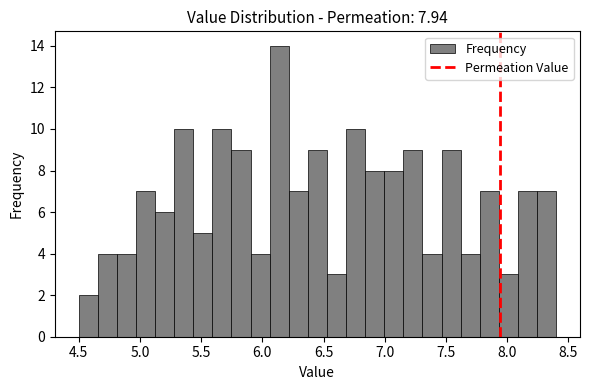

Read against the x-axis, roughly where is the centre of the tallest bar?

6.15